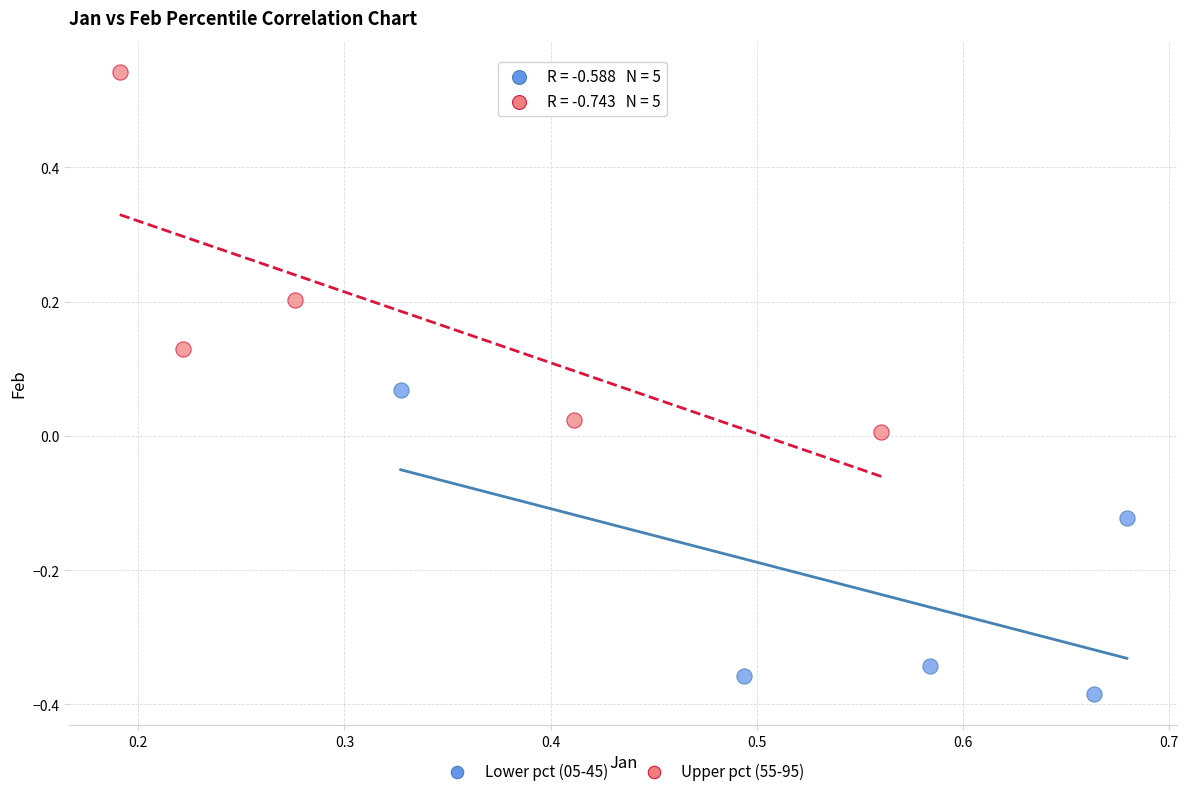

Which series has the largest Y range (max minus min)?

Upper pct (55-95)